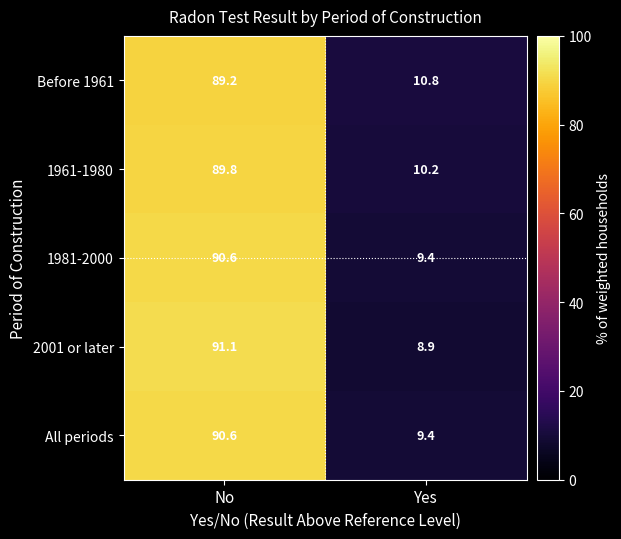

Between No and Yes, which series saw the biggest shift?

2001 or later